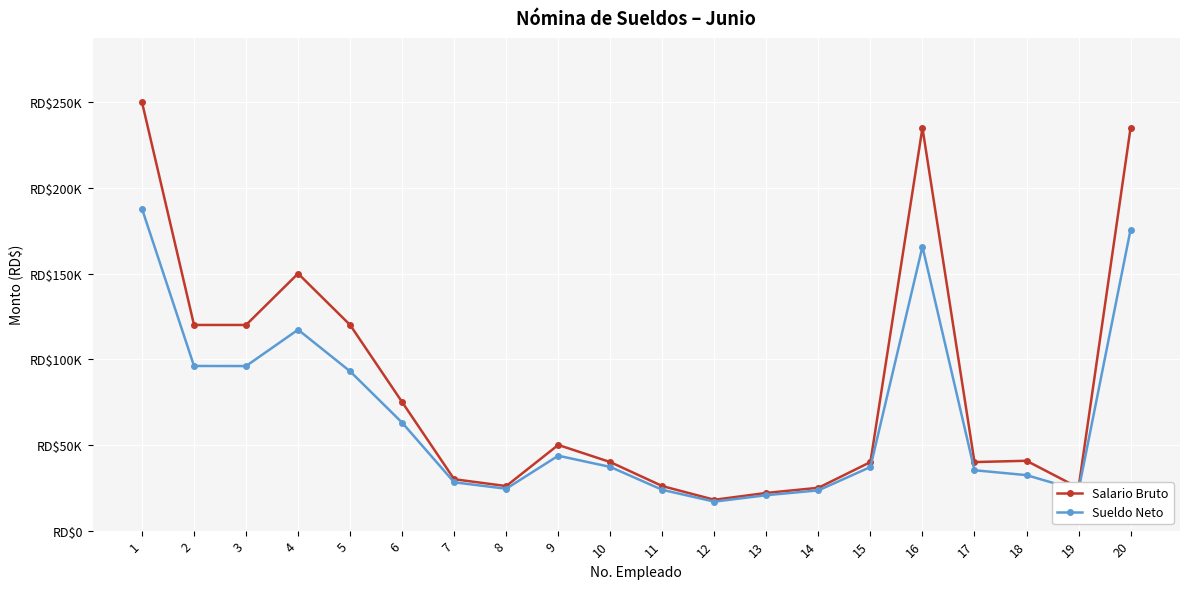

True or false: Salario Bruto has a value of 120000.0 at 3.

True